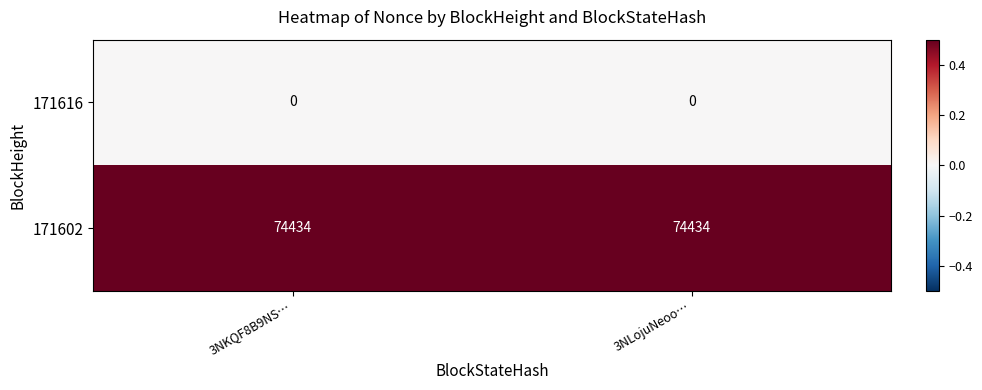

The value of 171602 at 3NKQF8B9NS… is 43628. True or false?

False